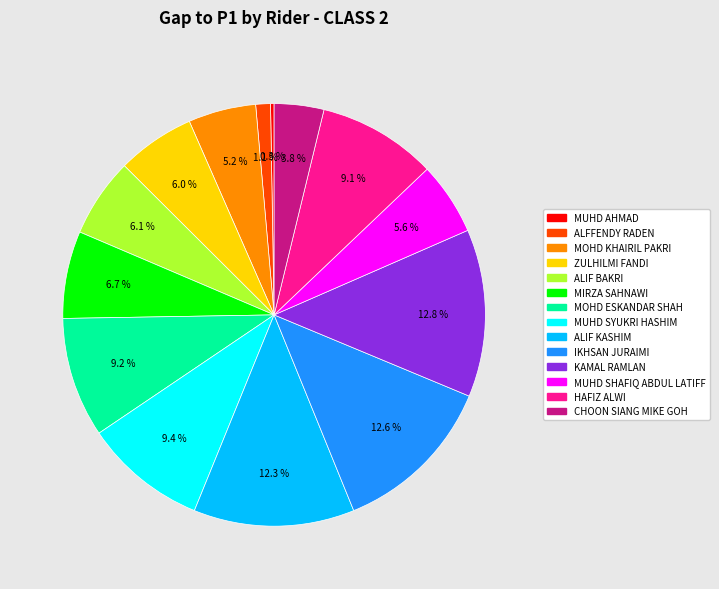

To the nearest percent, what percentage of the pie is MOHD ESKANDAR SHAH?

9%